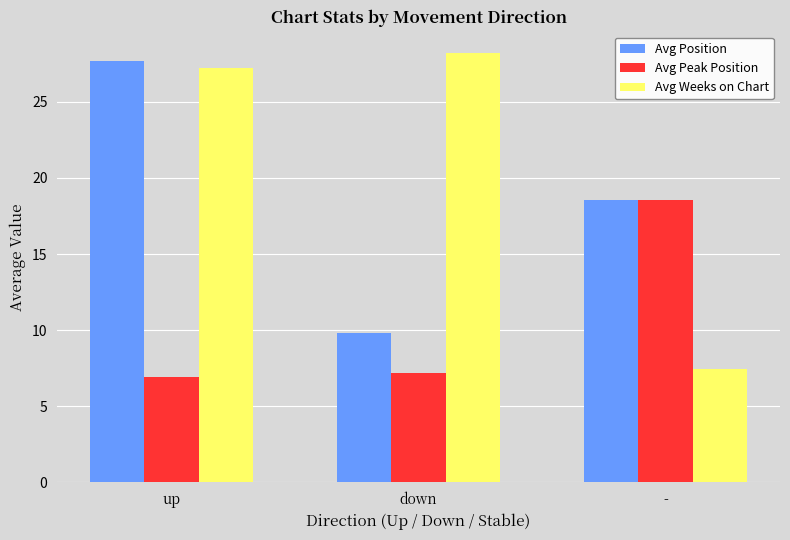

Is it true that Avg Position equals 9.8 at down?

True